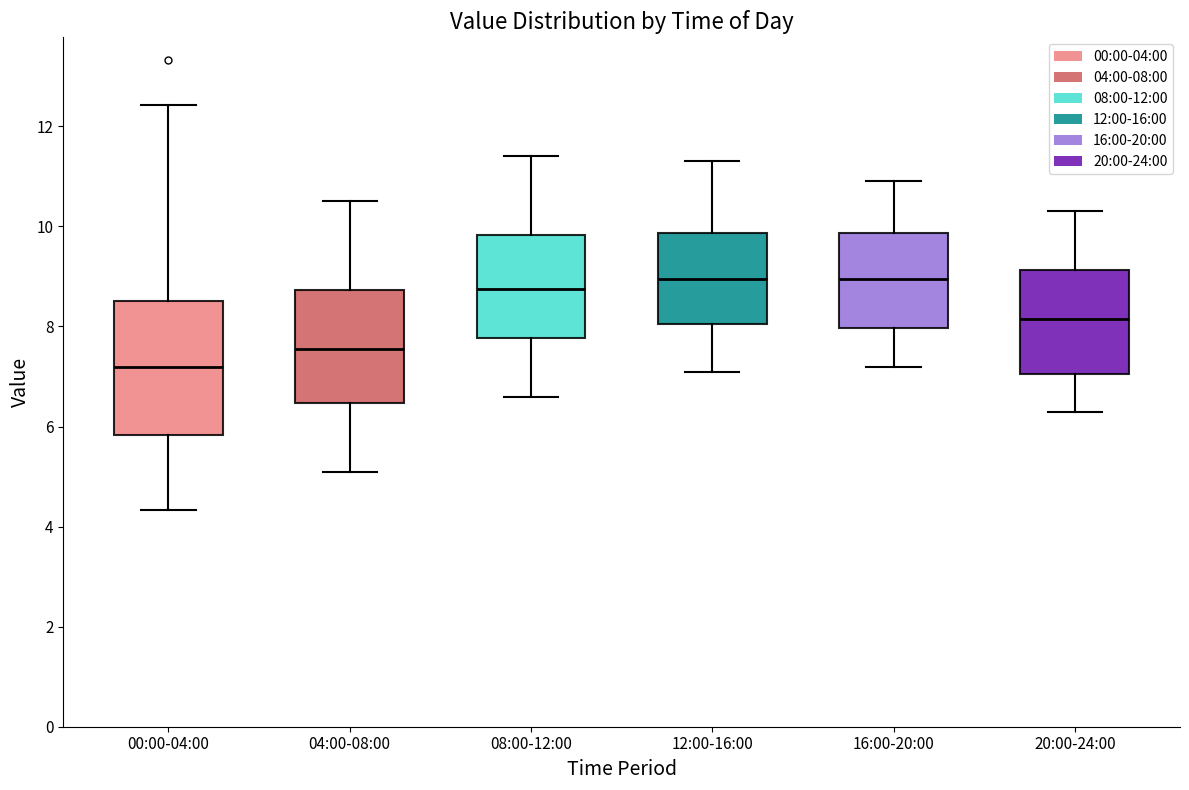

Which box is the tallest, from its lower edge to its upper edge?

00:00-04:00